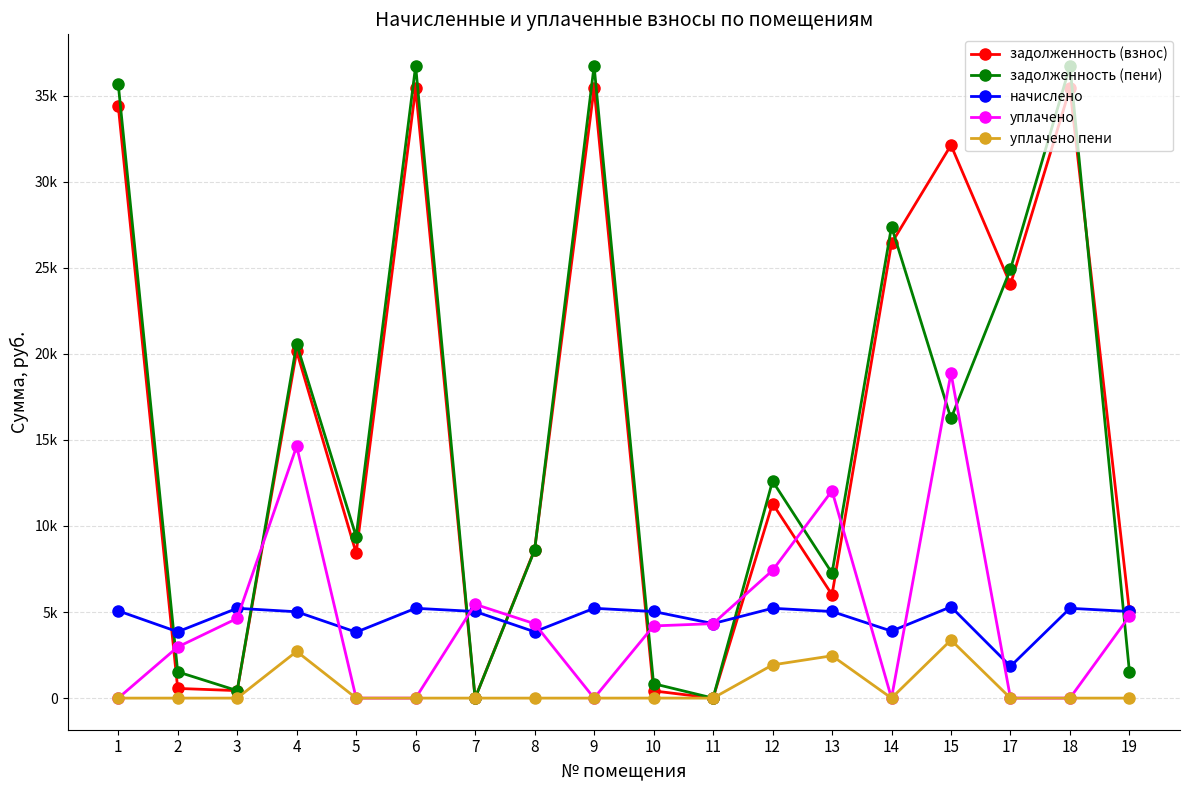

What is the approximate value of задолженность (взнос) at 4?

20145.7